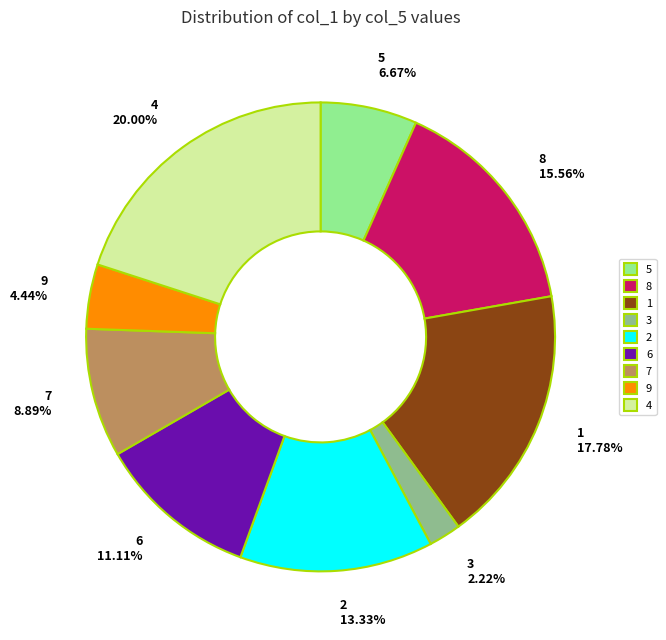

To the nearest percent, what portion does 6 represent?

11%